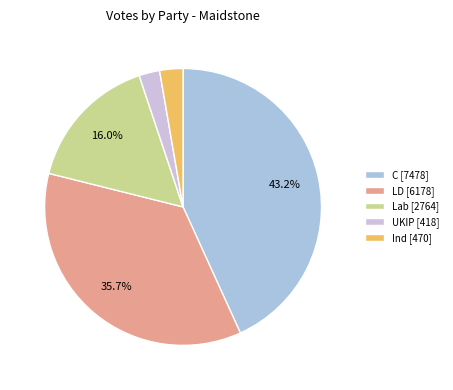

Is Ind [470] the majority of the pie?

No